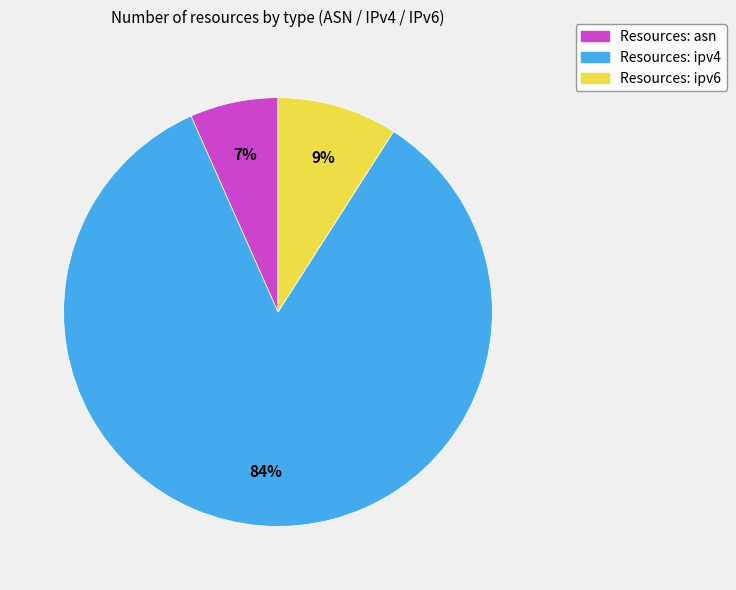

Count the number of slices in the pie.

3